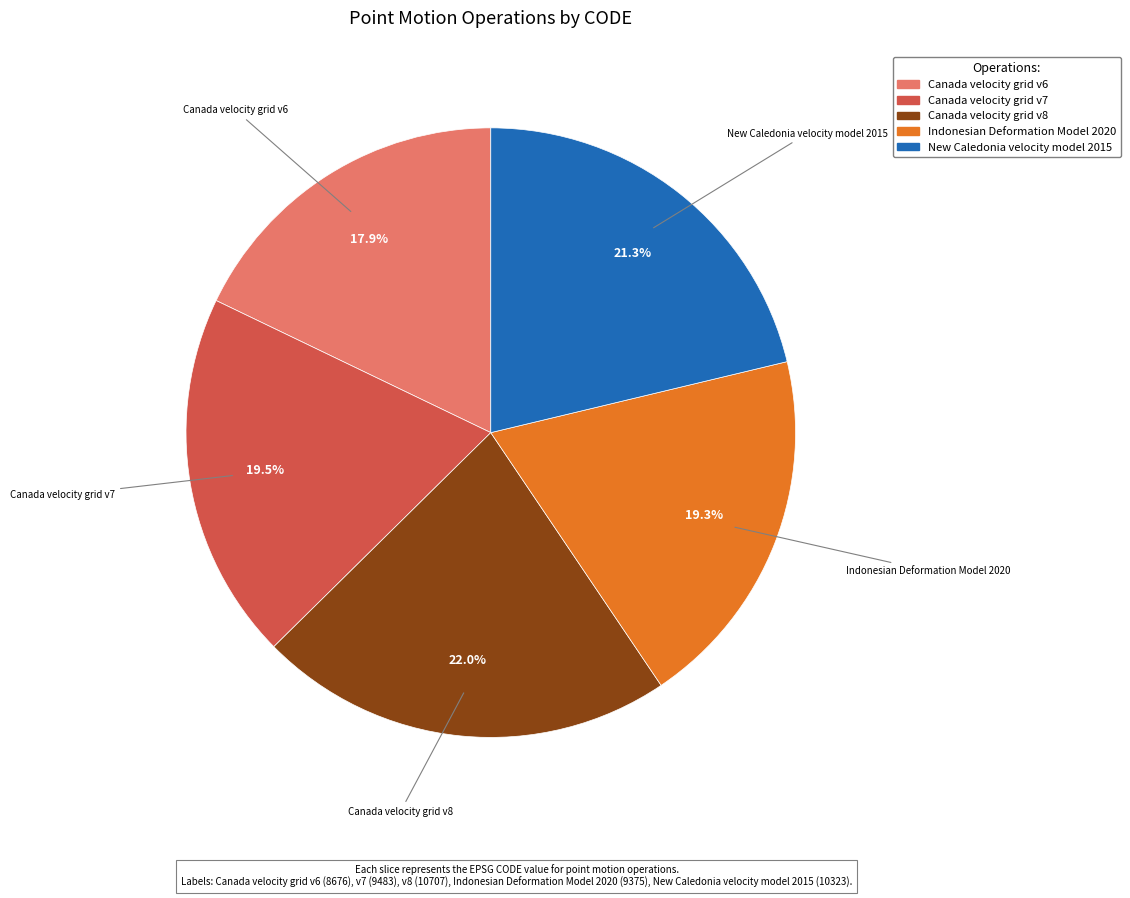

What is the total percentage of Indonesian Deformation Model 2020 and Canada velocity grid v7?

38.8%